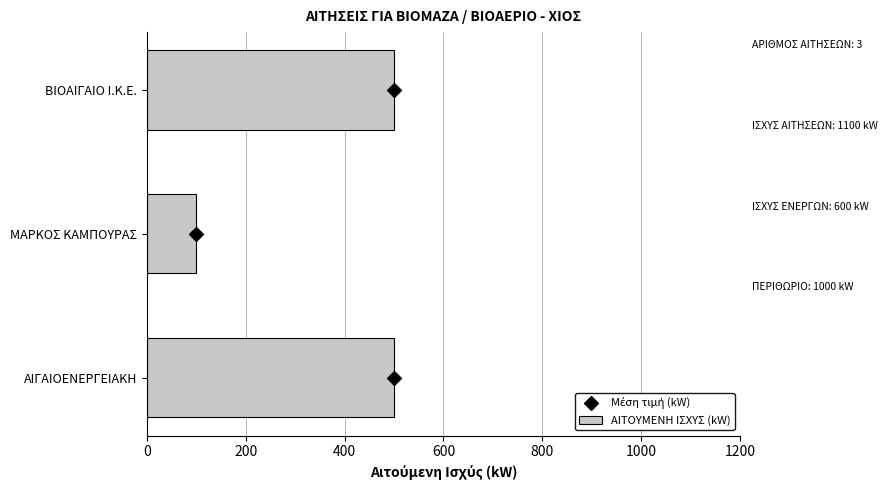

Which series reaches the maximum Y coordinate?

ΑΙΤΟΥΜΕΝΗ ΙΣΧΥΣ (kW)